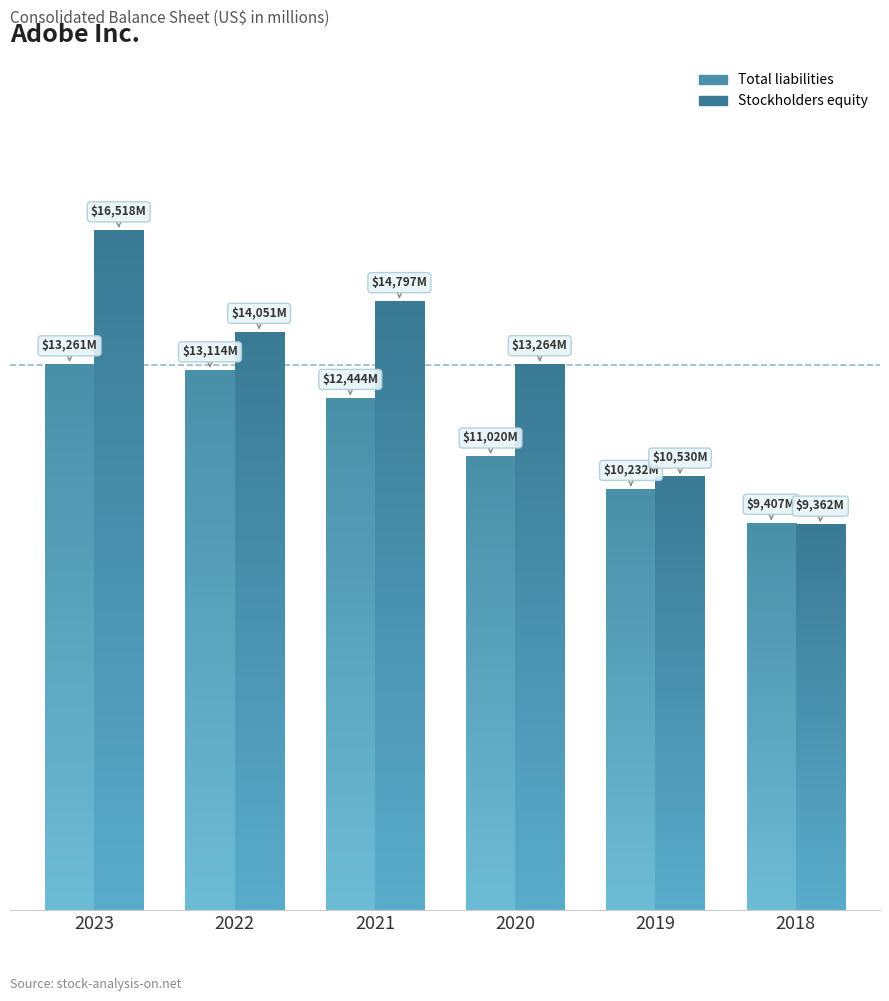

Which has a higher value, 2021 or 2022?

2022